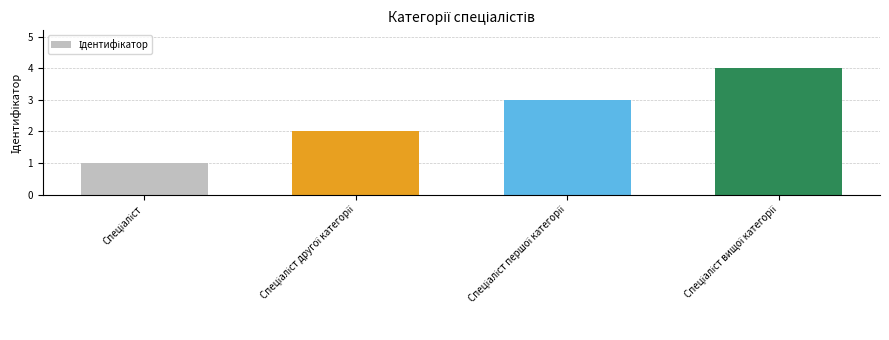

Count the values in the range 2 to 4.

3